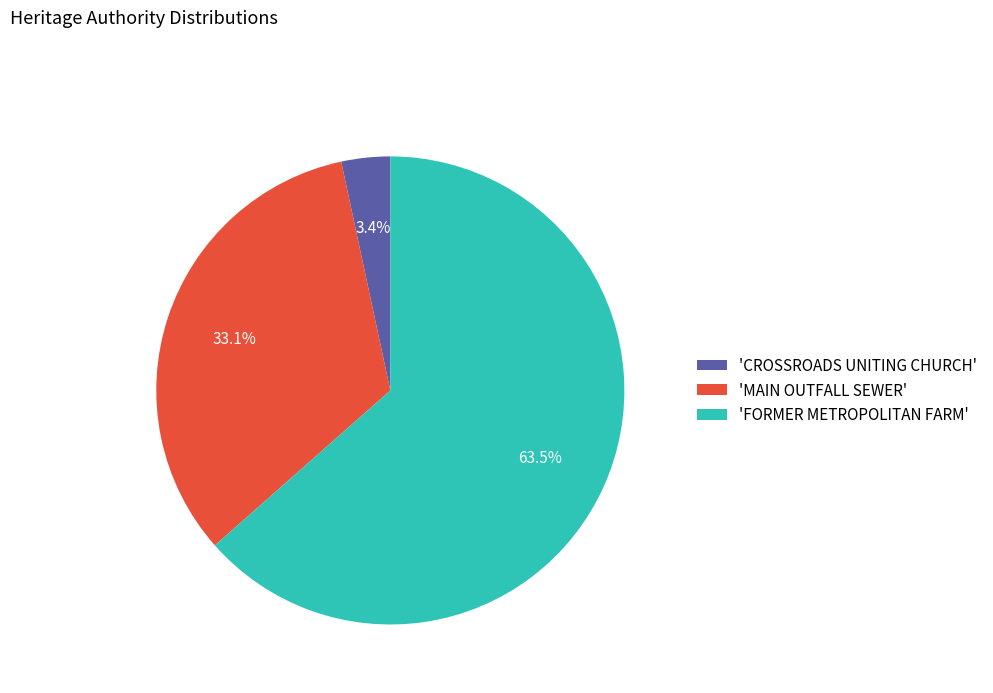

What is the ratio of the value at 'FORMER METROPOLITAN FARM' to the value at 'MAIN OUTFALL SEWER'?

1.9